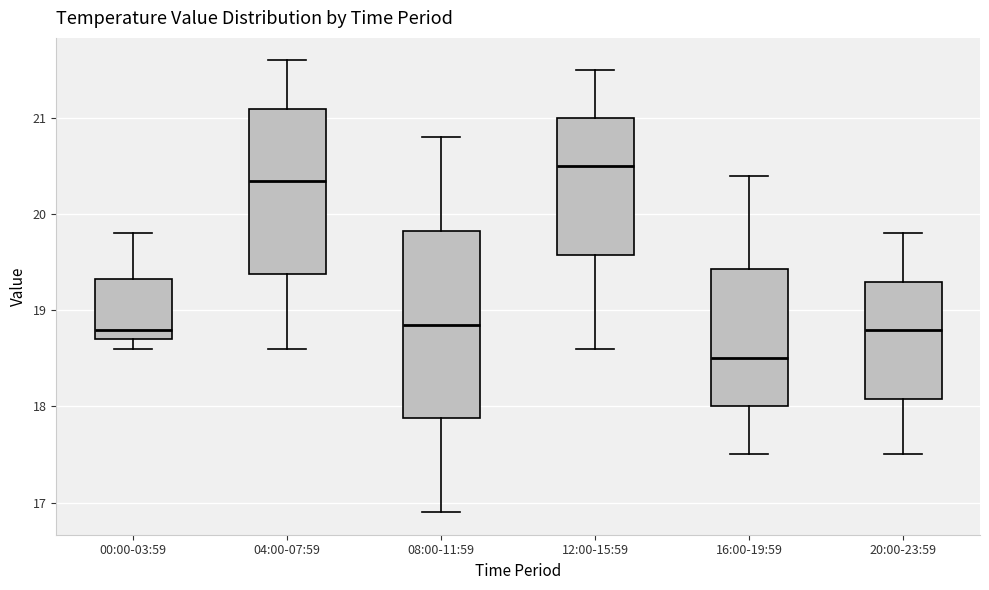

Which box's median line is the highest?

12:00-15:59